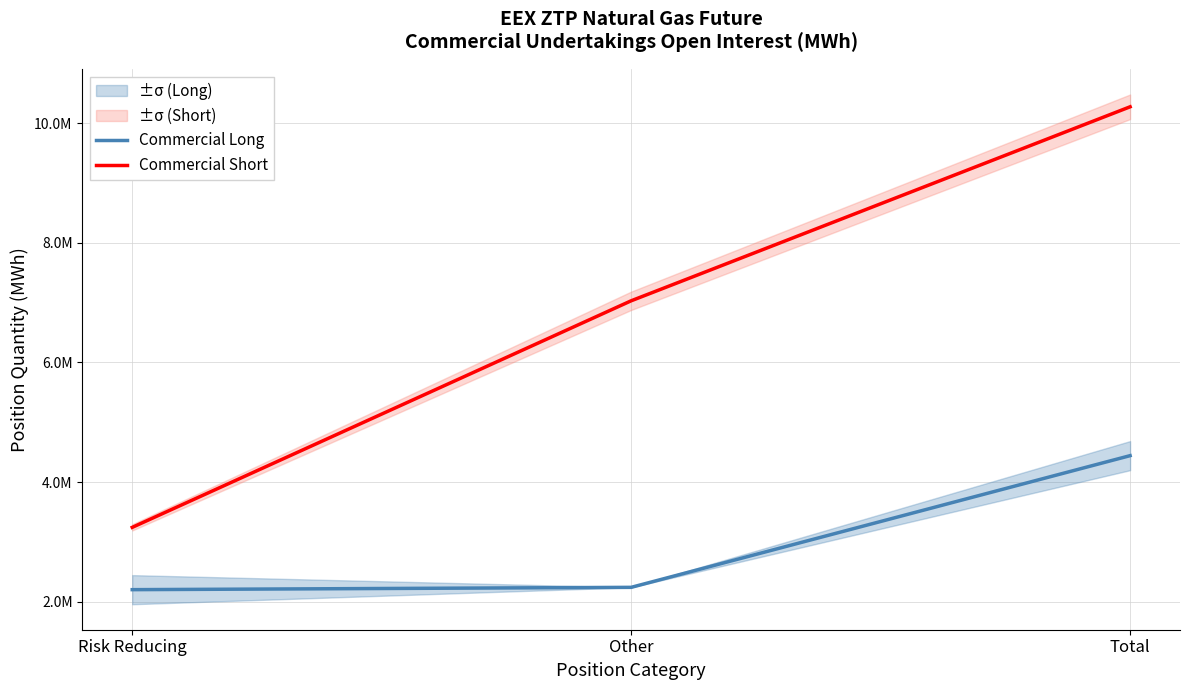

Reading right to left, extract all data points from this chart.

Commercial Long: Total=4441610	Other=2240210	Risk Reducing=2201400
Commercial Short: Total=10273010	Other=7030200	Risk Reducing=3242810